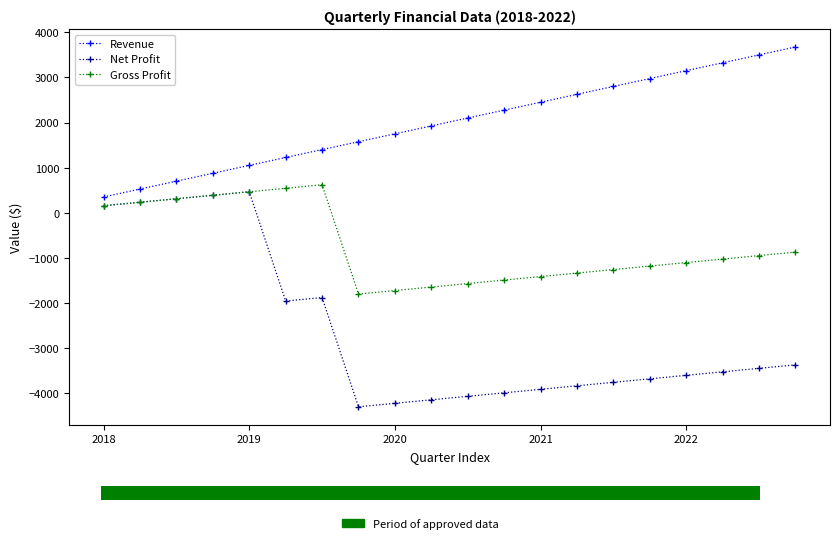

Which series has the largest range (max minus min)?

Net Profit